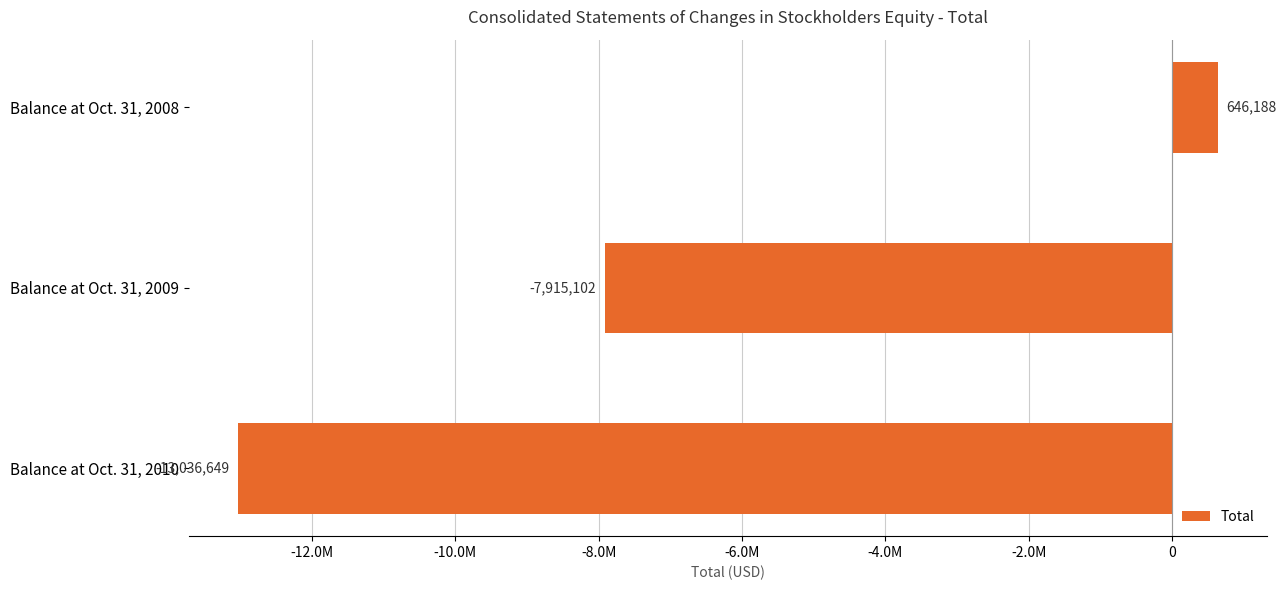

Does the chart contain any negative values?

Yes